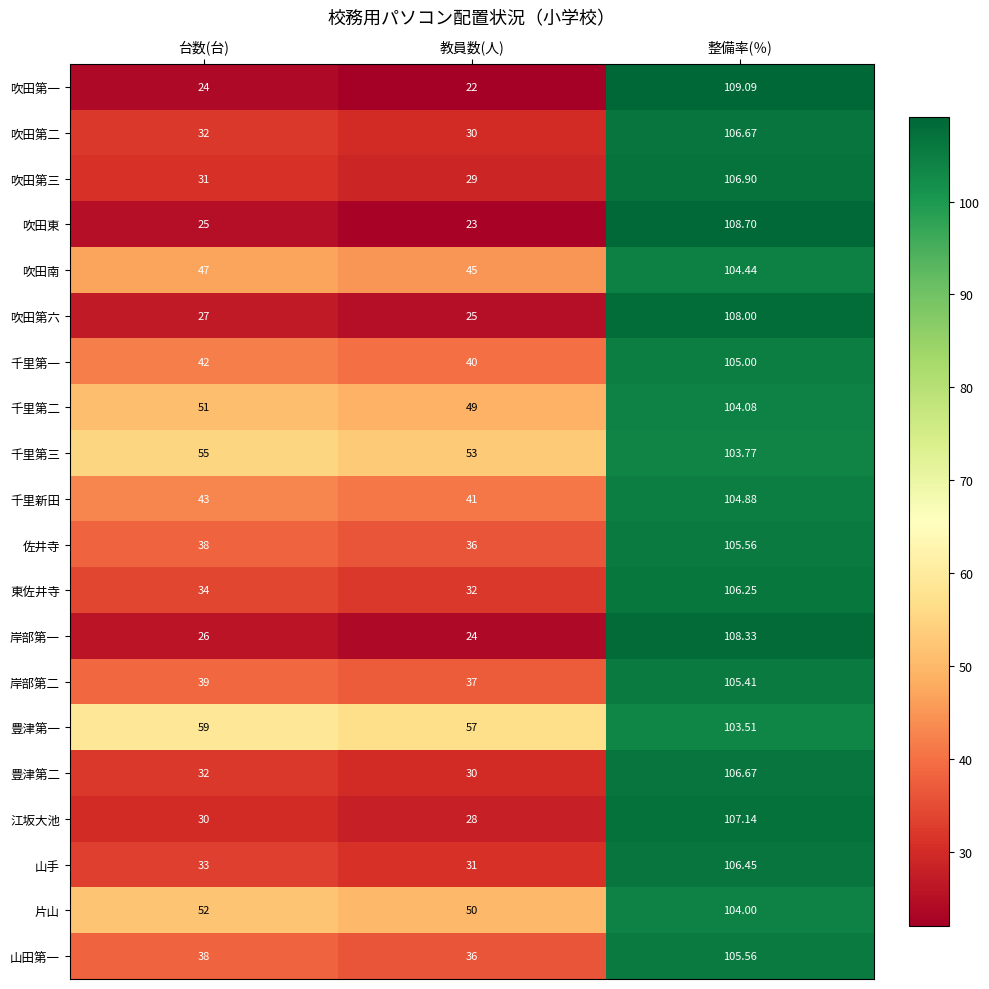

At which label is 千里新田 closest to 72?

台数(台)